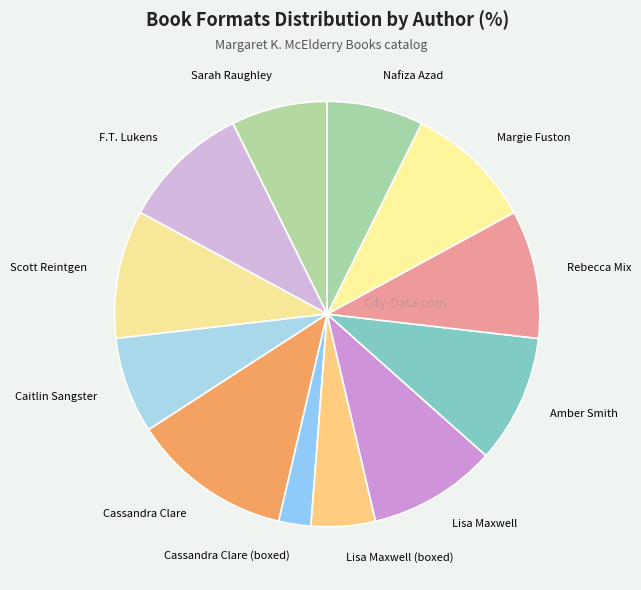

Count the number of slices in the pie.

12